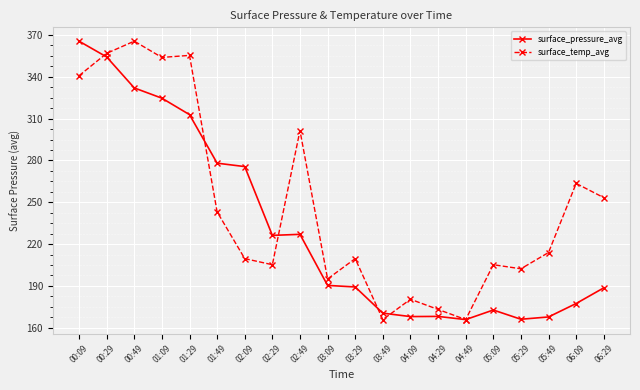

Where is the first local maximum for surface_temp_avg?

00:49